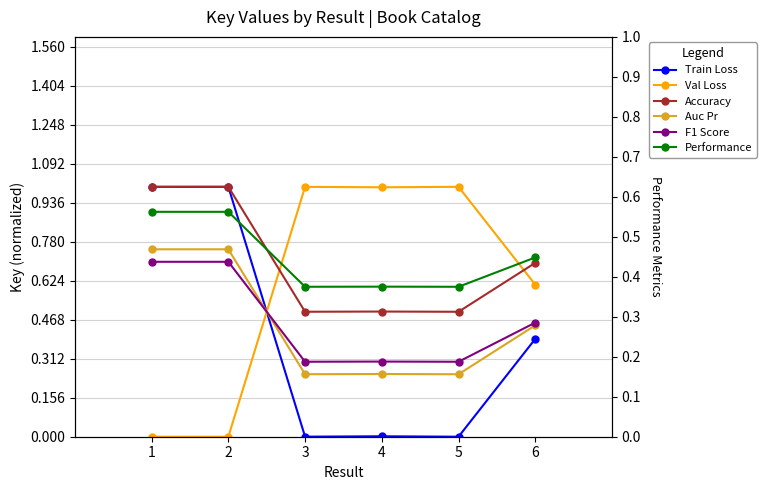

Does the chart have visible grid lines?

Yes